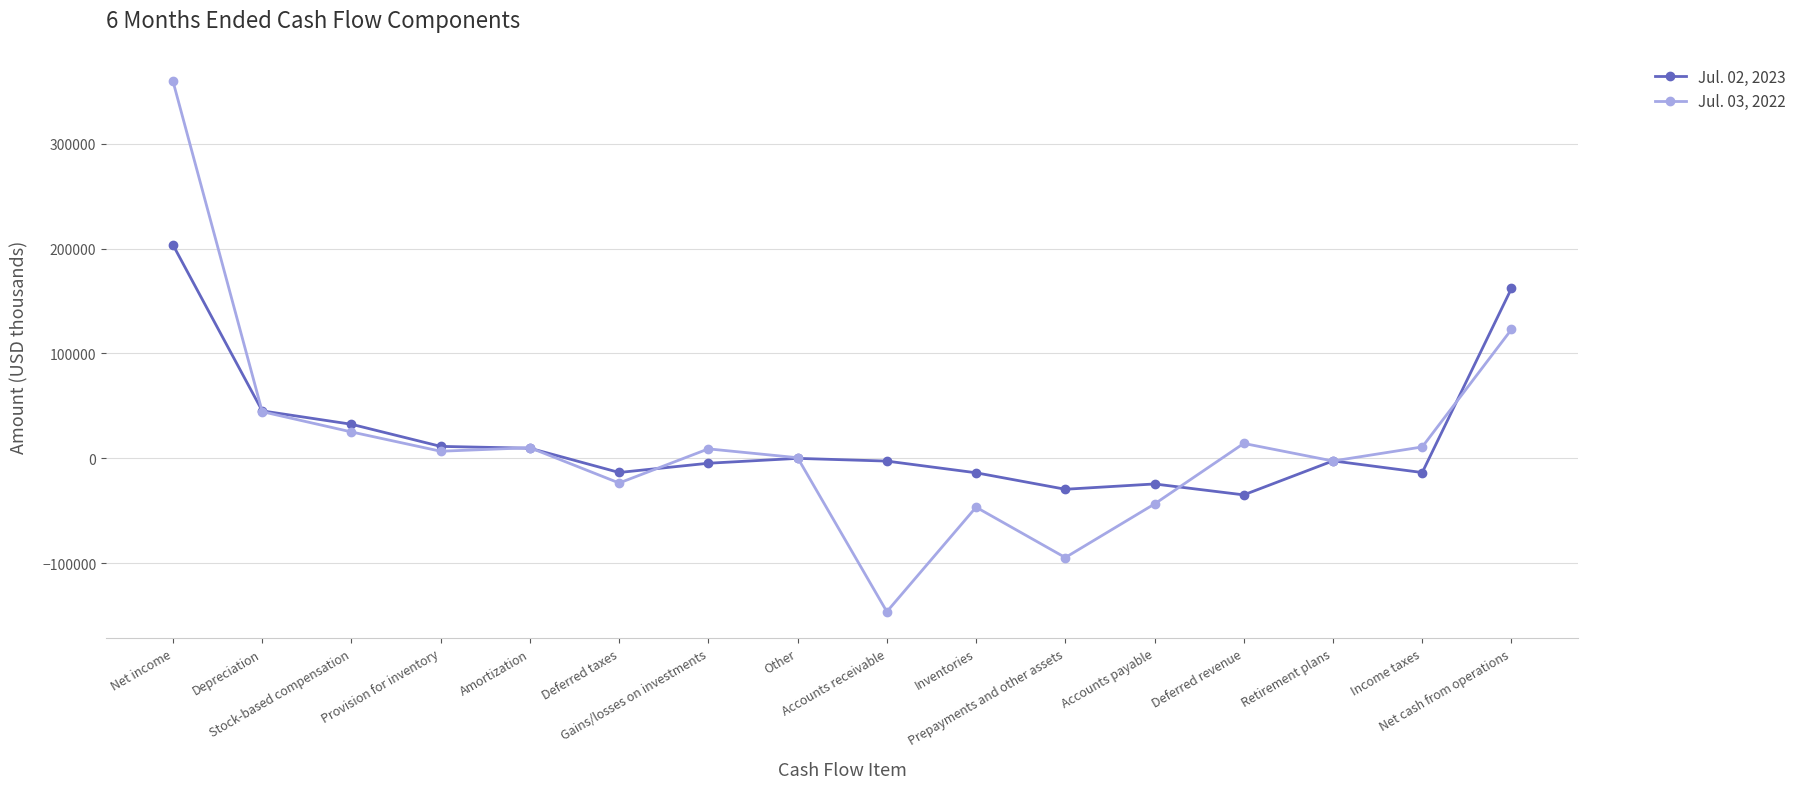

What is the value of the Jul. 03, 2022 point at the 12th from the left?

-43611